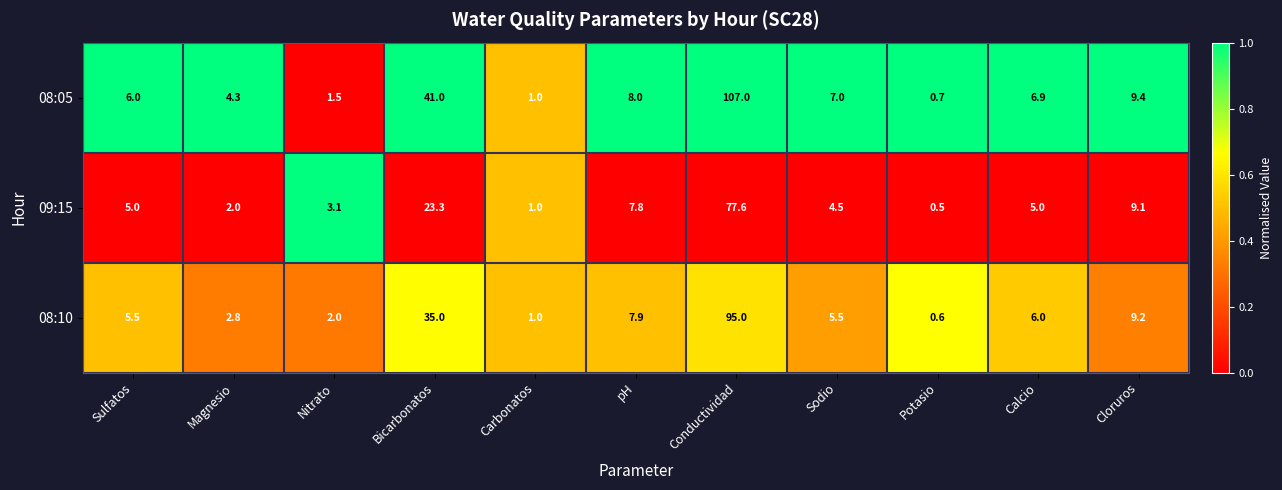

Which series has the largest total across all categories?

08:05